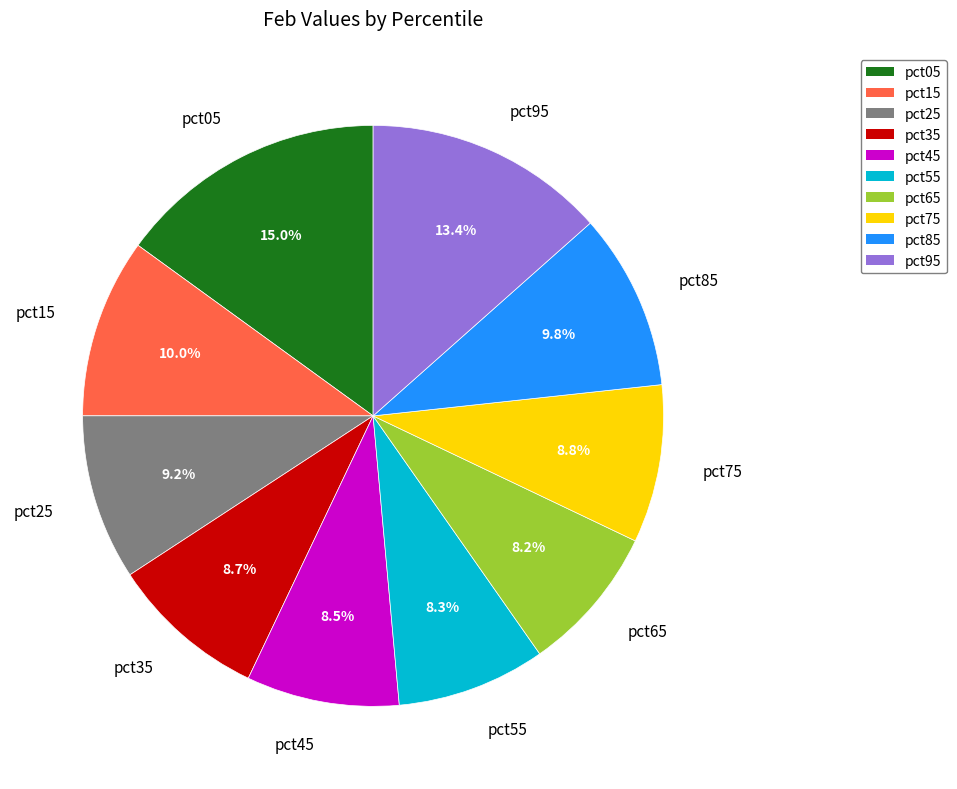

Is there a majority slice in this chart?

No